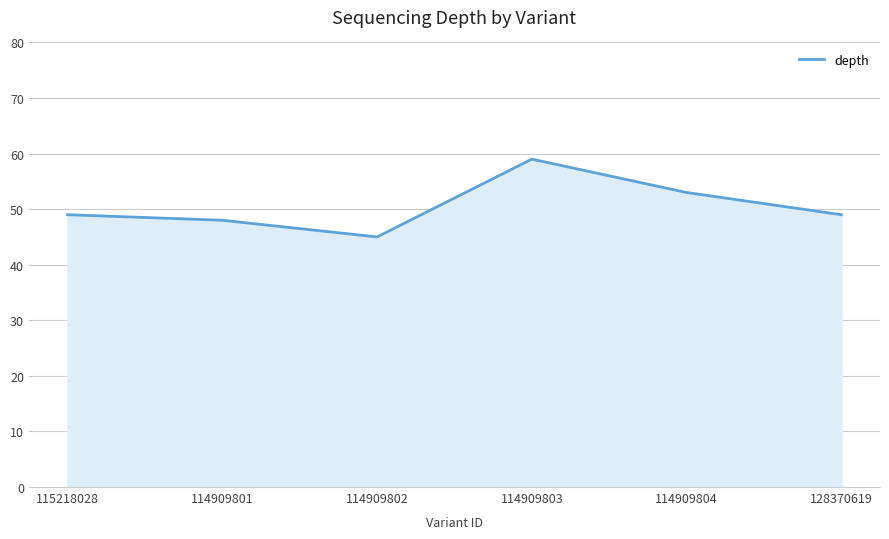

Which category has the highest value across all series?

114909803